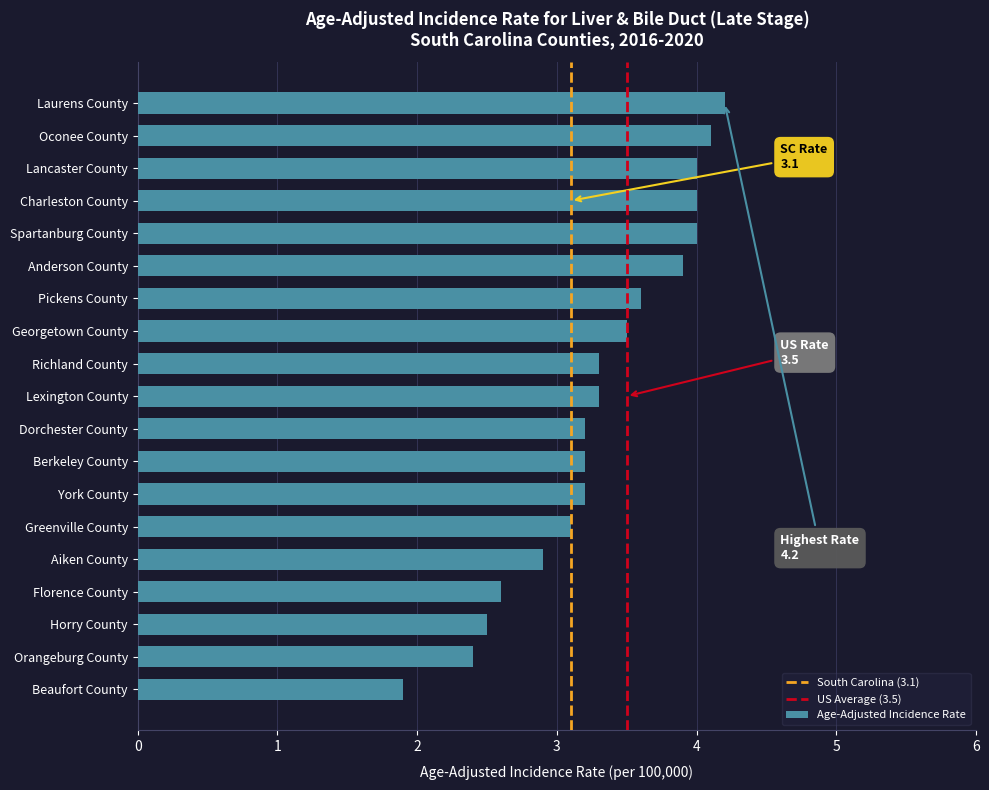

What is the change in value from Greenville County to Beaufort County?

-1.2